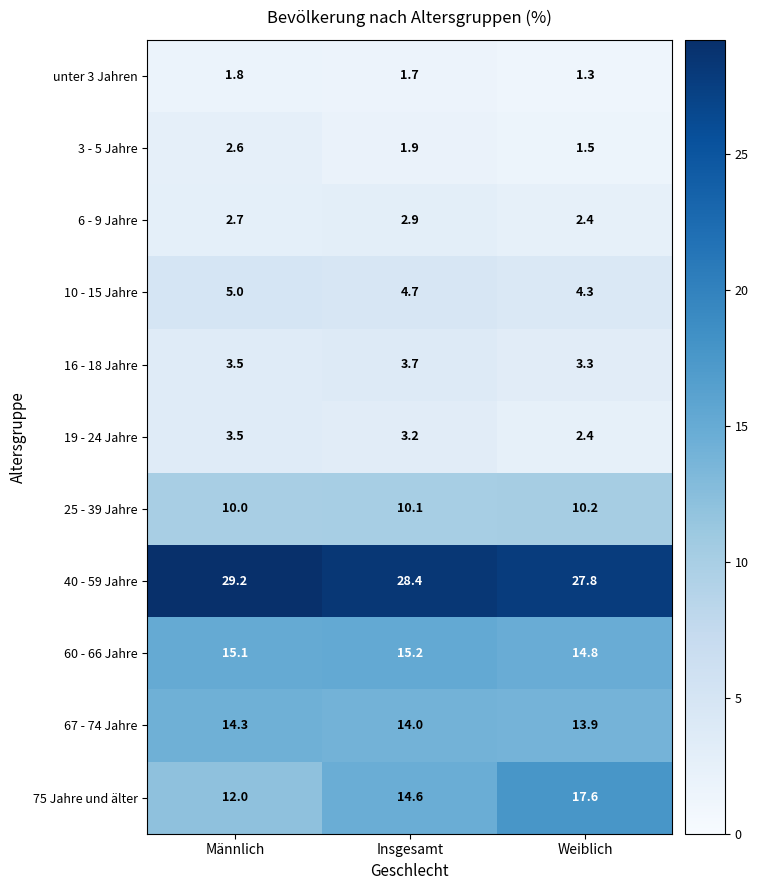

Rank the series at Insgesamt from highest to lowest value.

40 - 59 Jahre, 60 - 66 Jahre, 75 Jahre und älter, 67 - 74 Jahre, 25 - 39 Jahre, 10 - 15 Jahre, 16 - 18 Jahre, 19 - 24 Jahre, 6 - 9 Jahre, 3 - 5 Jahre, unter 3 Jahren